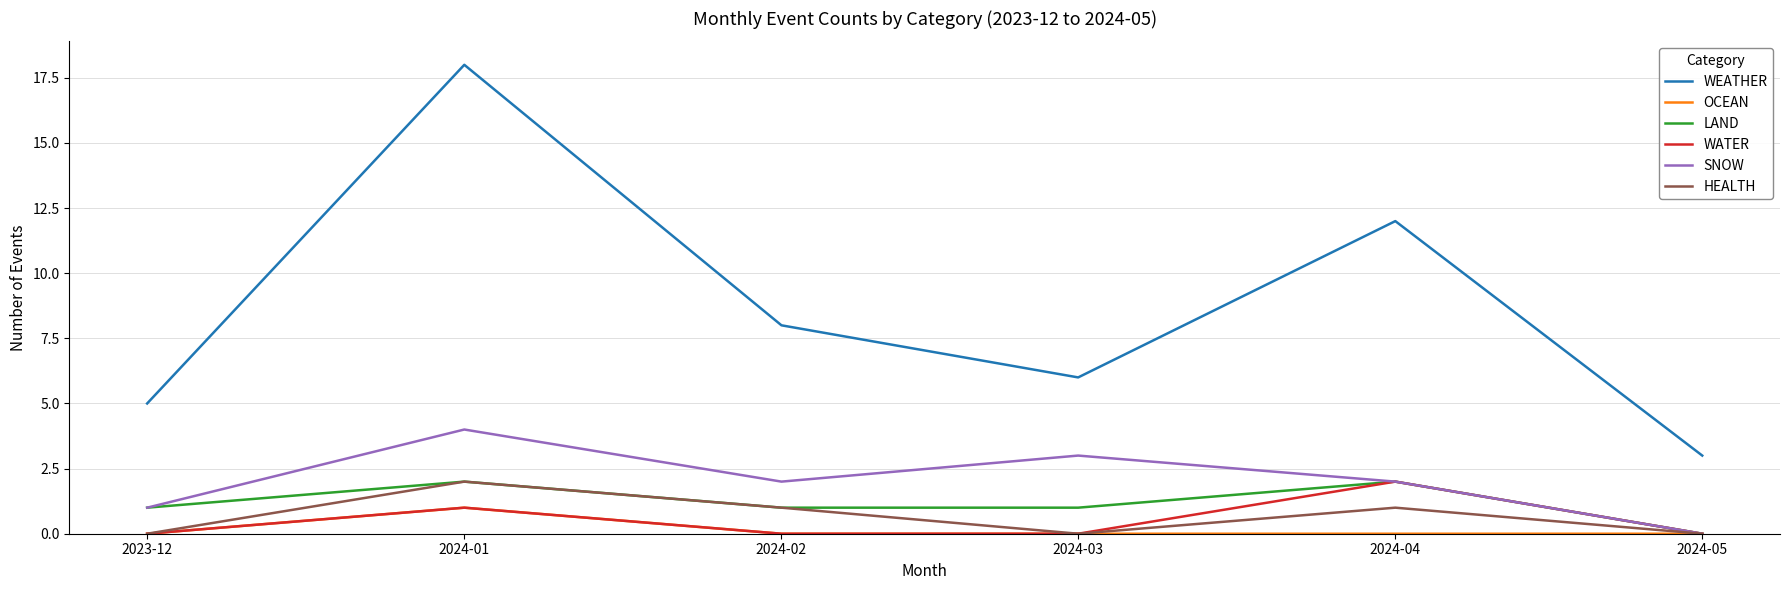

What position from the left is 2024-02?

3